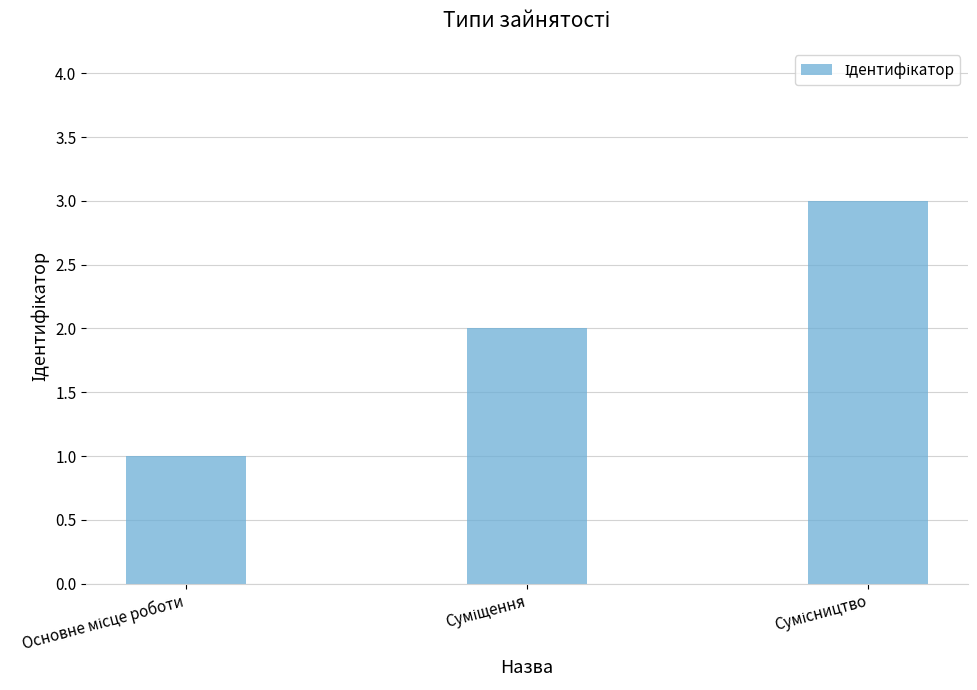

What is the value of the 2nd bar from the left?

2